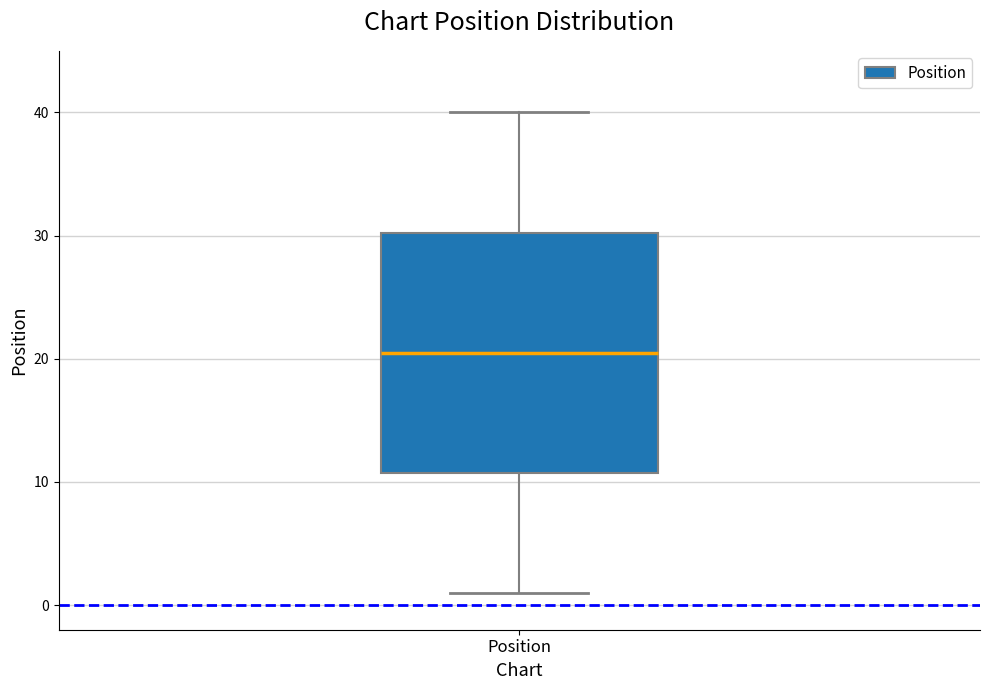

Where does the median line of the box for Position sit on the y-axis? The values are not printed on the chart, so give them approximately, as read against the axis.

21